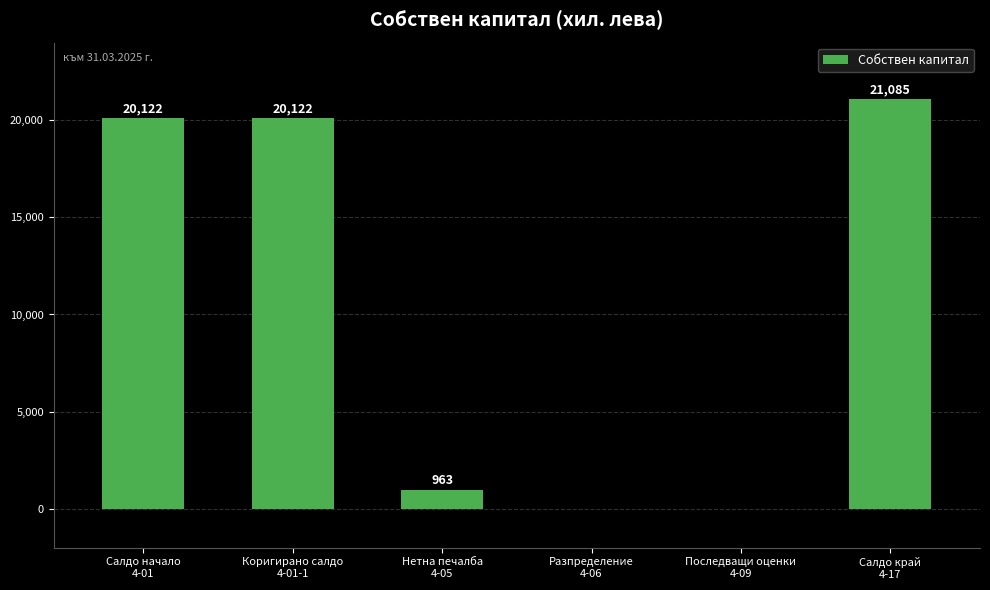

How many distinct data groups are displayed?

1